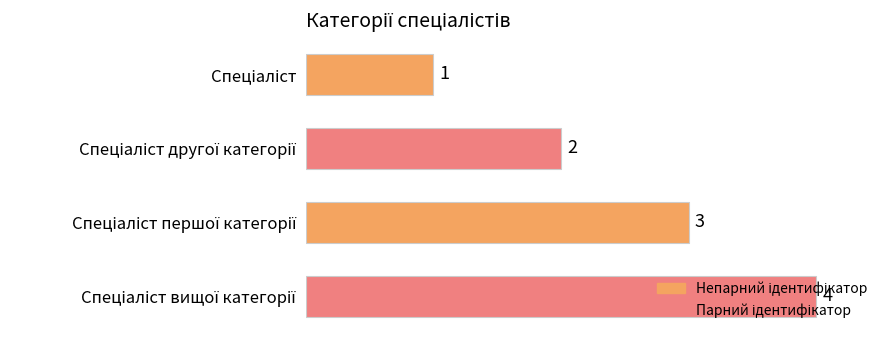

What is the greatest value displayed?

4